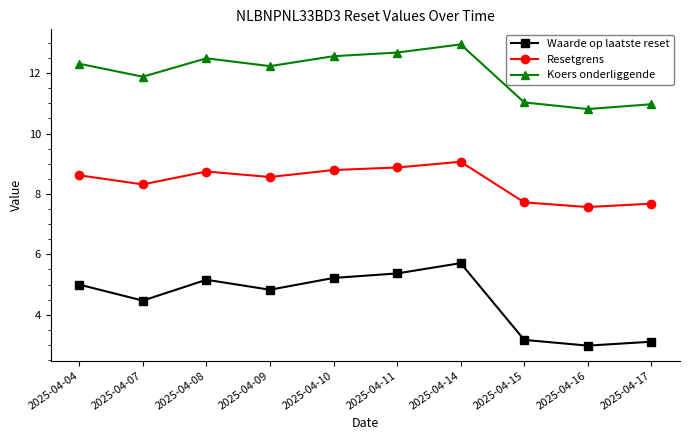

True or false: Waarde op laatste reset and Koers onderliggende cross at least once.

False